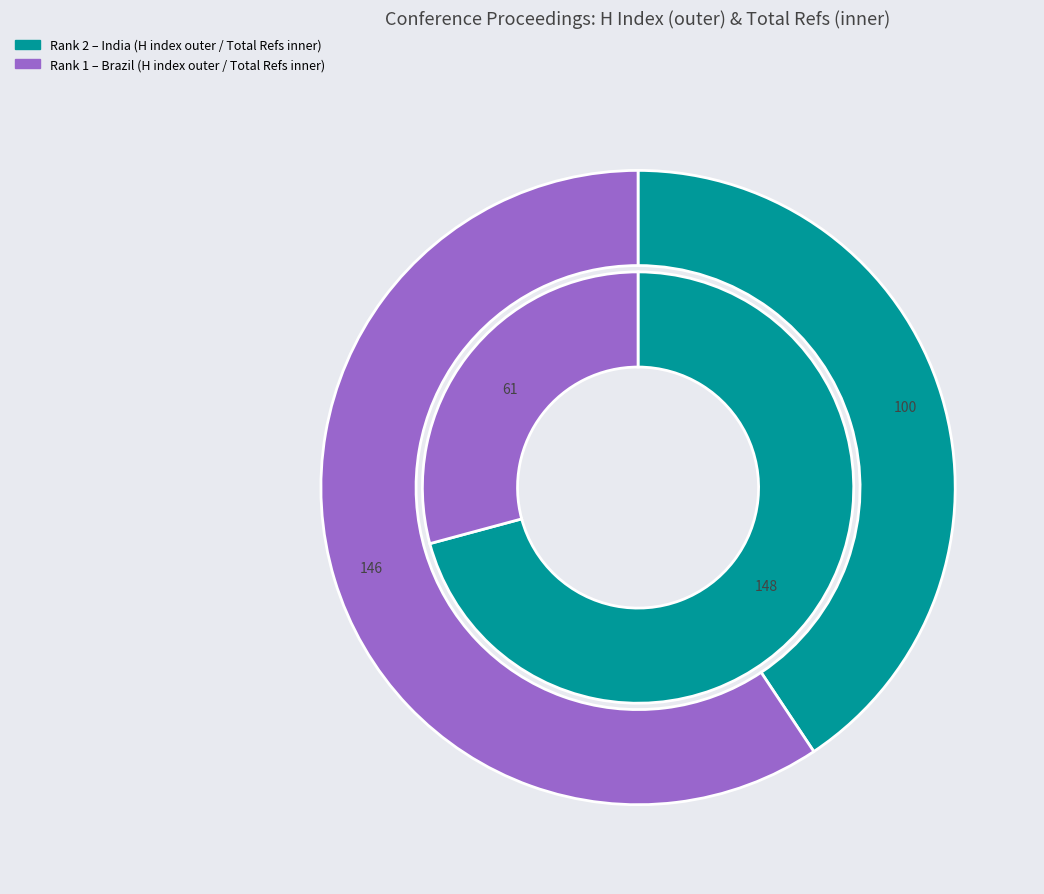

How many slices are in this pie chart?

2